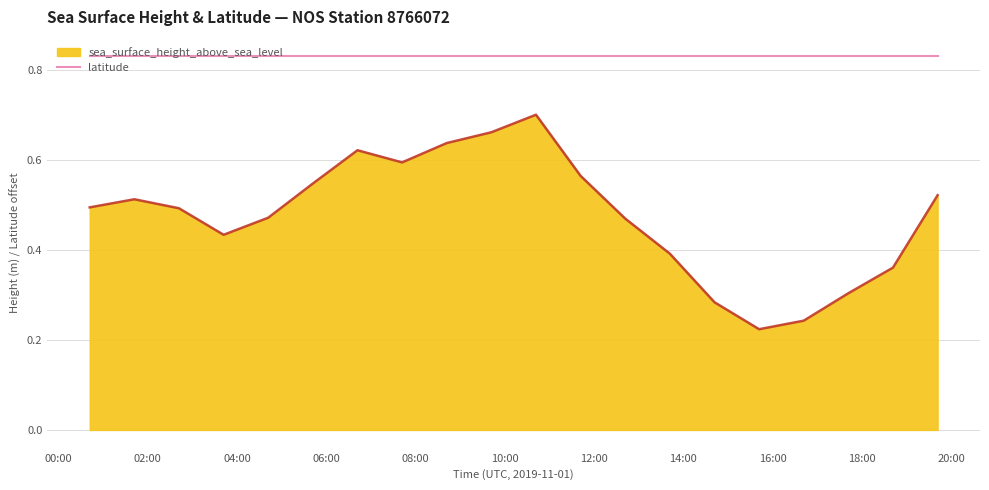

Does the chart have visible grid lines?

Yes